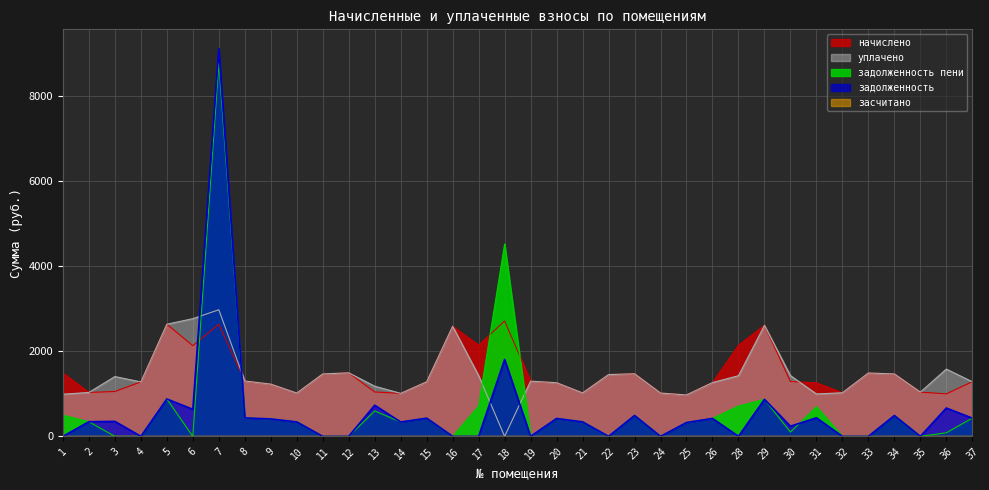

Where is the first local minimum for задолженность пени?

6